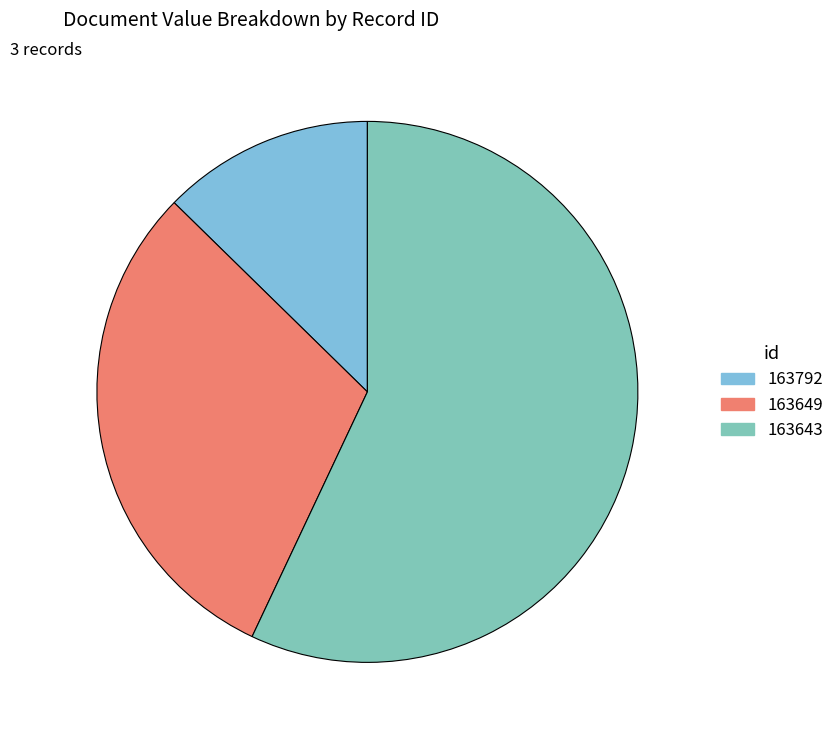

Which has a higher value, 163643 or 163649?

163643